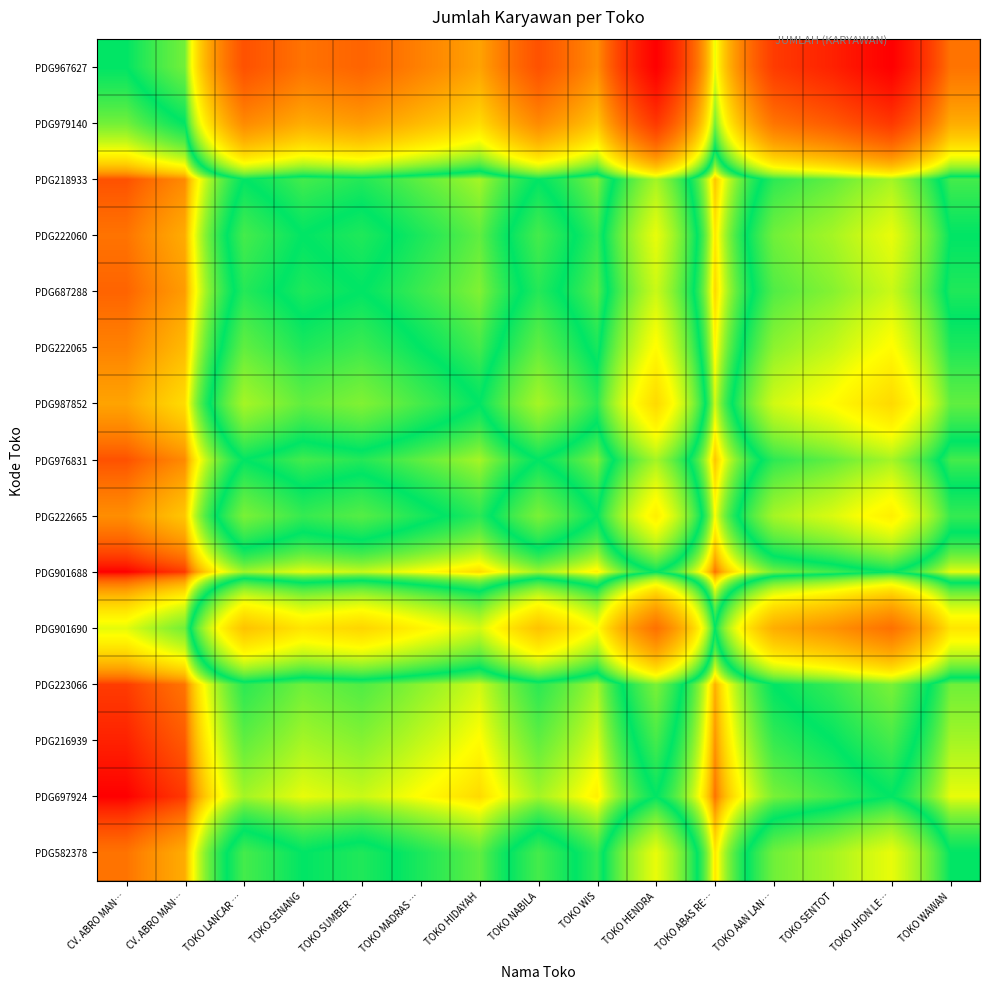

What is the greatest value displayed?

25.3